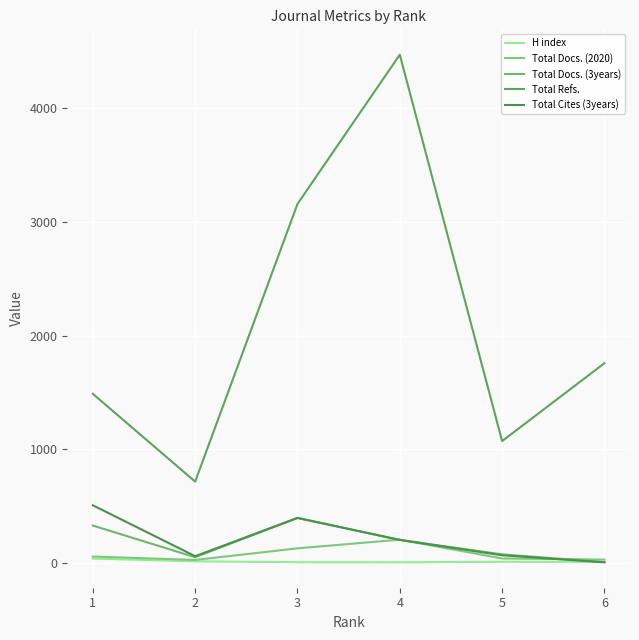

Which category has the lowest value in the Total Refs. series?

2